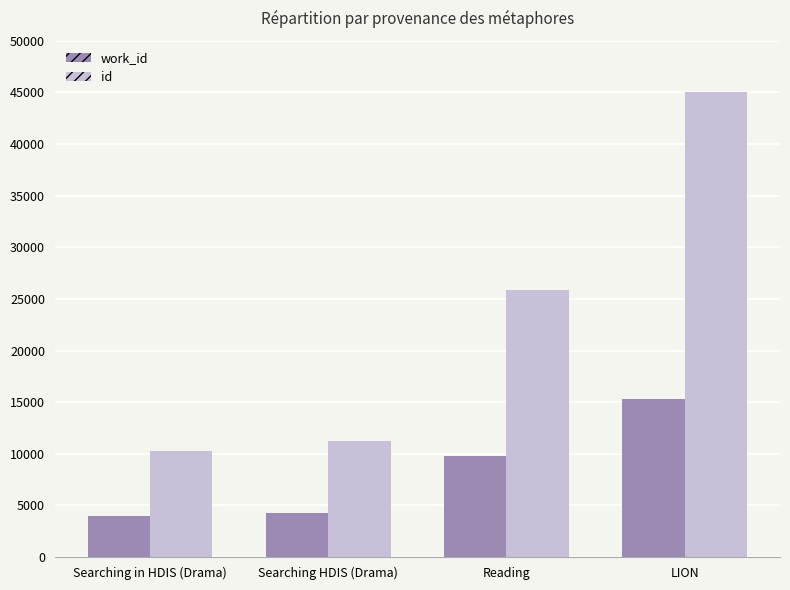

List the series in order of their overall mean, highest first.

id, work_id